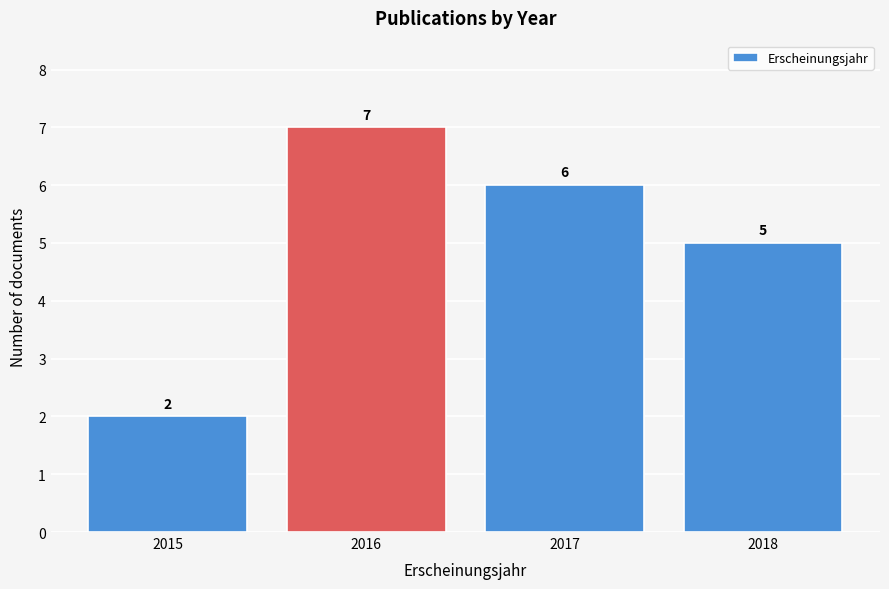

Reading left to right, extract all data points from this chart.

2015=2	2016=7	2017=6	2018=5